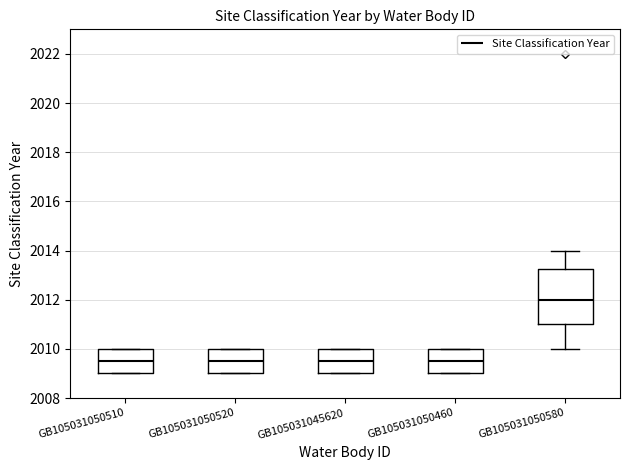

Reading left to right, transcribe this box plot: for each box, give where its median line is, the range the box spans, and where its two whiskers end, as read against the y-axis. The values are not printed on the chart, so give them approximately, as read against the axis.

GB105031050510: median 2009.6, box 2009.0 to 2010.0, whiskers 2009.0 to 2010.0
GB105031050520: median 2009.6, box 2009.0 to 2010.0, whiskers 2009.0 to 2010.0
GB105031045620: median 2009.6, box 2009.0 to 2010.0, whiskers 2009.0 to 2010.0
GB105031050460: median 2009.6, box 2009.0 to 2010.0, whiskers 2009.0 to 2010.0
GB105031050580: median 2012.0, box 2011.0 to 2013.2, whiskers 2010.0 to 2014.0